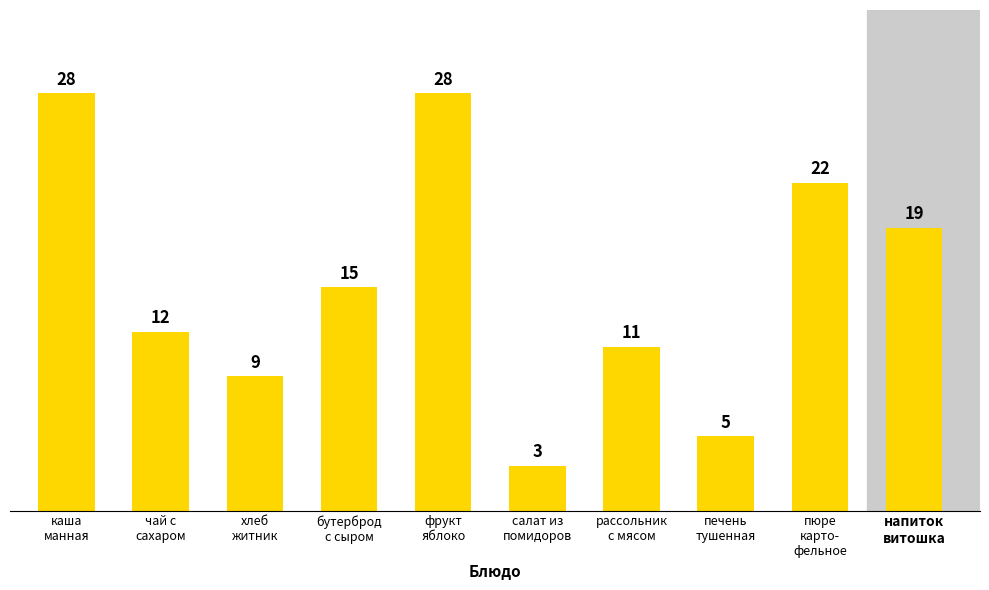

Between печень
тушенная and фрукт
яблоко, which is larger?

фрукт
яблоко